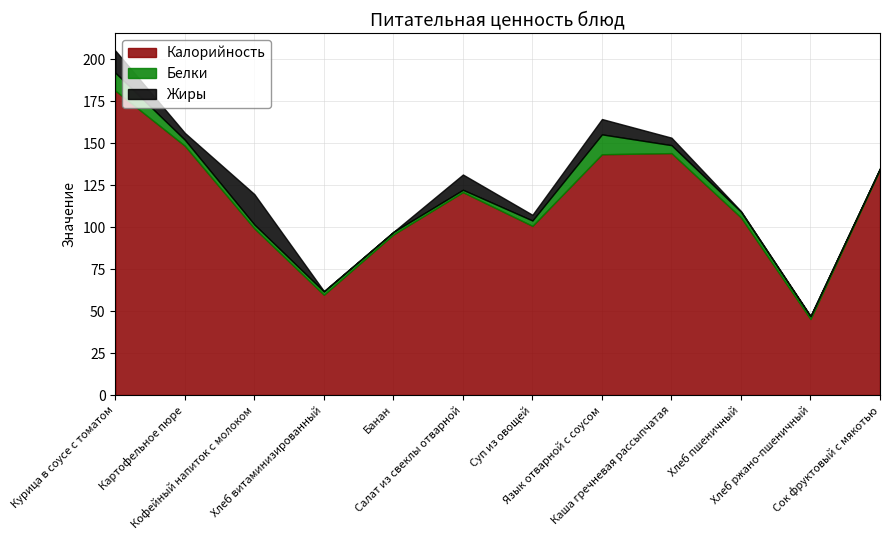

Which series has the widest spread of values?

Калорийность